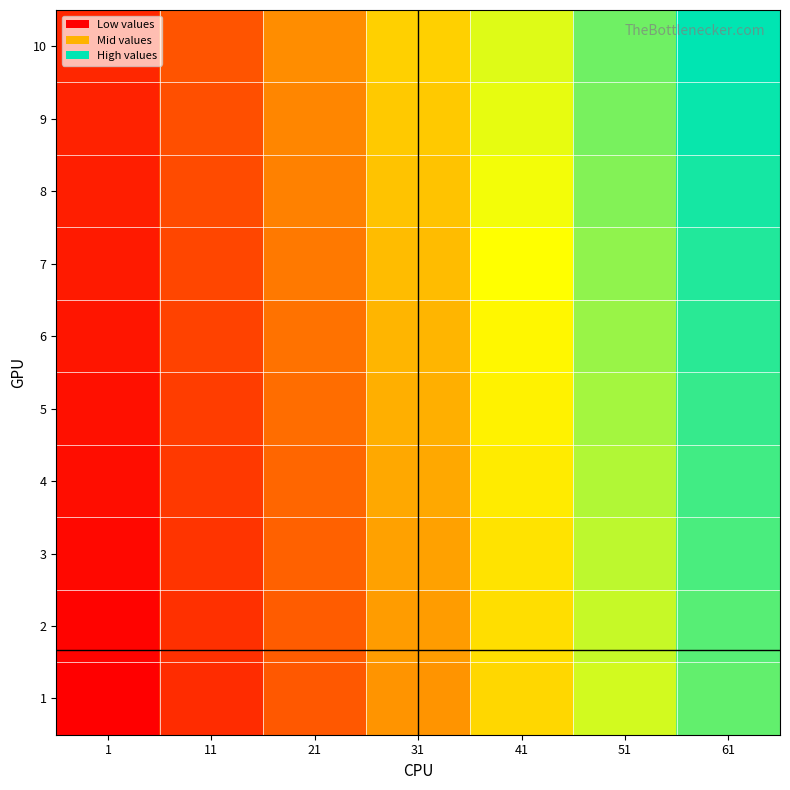

Reading left to right, extract all data points from this chart.

1: 1=1	11=11	21=21	31=31	41=41	51=51	61=61
2: 1=2	11=12	21=22	31=32	41=42	51=52	61=62
3: 1=3	11=13	21=23	31=33	41=43	51=53	61=63
4: 1=4	11=14	21=24	31=34	41=44	51=54	61=64
5: 1=5	11=15	21=25	31=35	41=45	51=55	61=65
6: 1=6	11=16	21=26	31=36	41=46	51=56	61=66
7: 1=7	11=17	21=27	31=37	41=47	51=57	61=67
8: 1=8	11=18	21=28	31=38	41=48	51=58	61=68
9: 1=9	11=19	21=29	31=39	41=49	51=59	61=69
10: 1=10	11=20	21=30	31=40	41=50	51=60	61=70